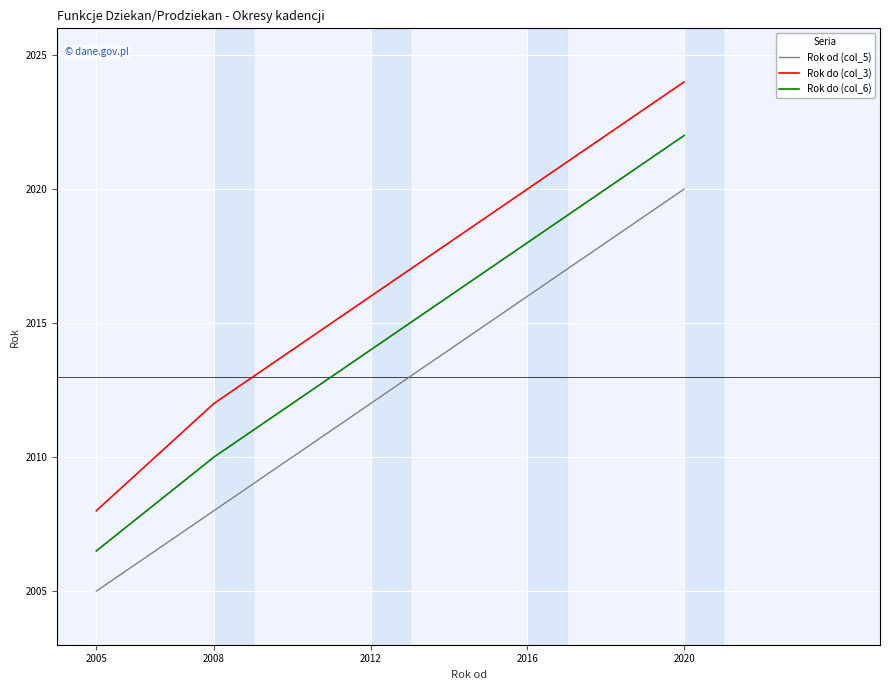

Which category has the highest value in the Rok od (col_5) series?

2020